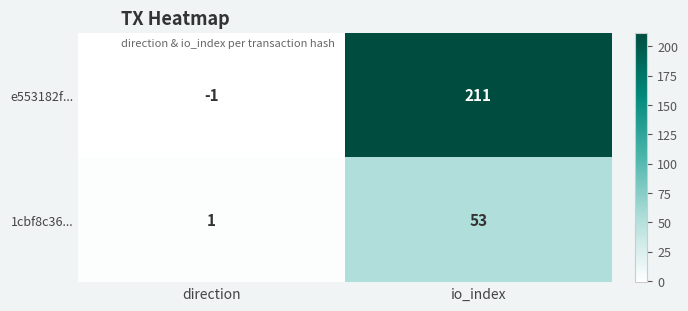

List the series in order of their overall mean, highest first.

e553182f..., 1cbf8c36...